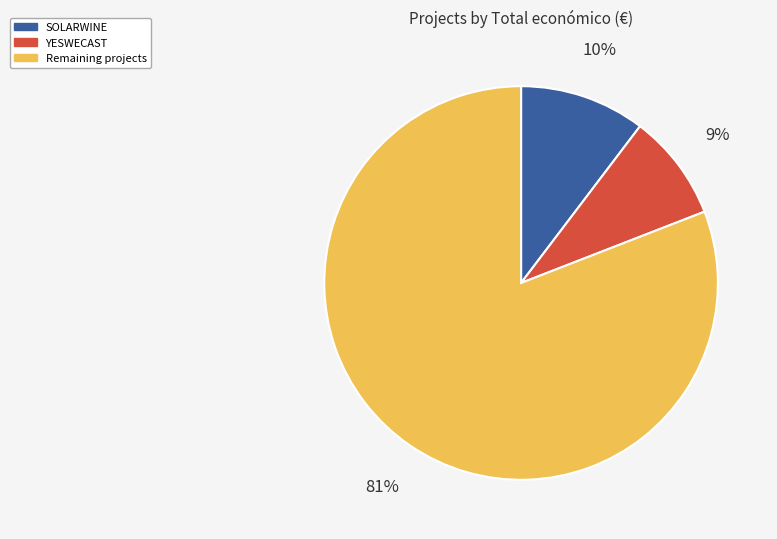

The SOLARWINE slice represents 1% of the pie. True or false?

False